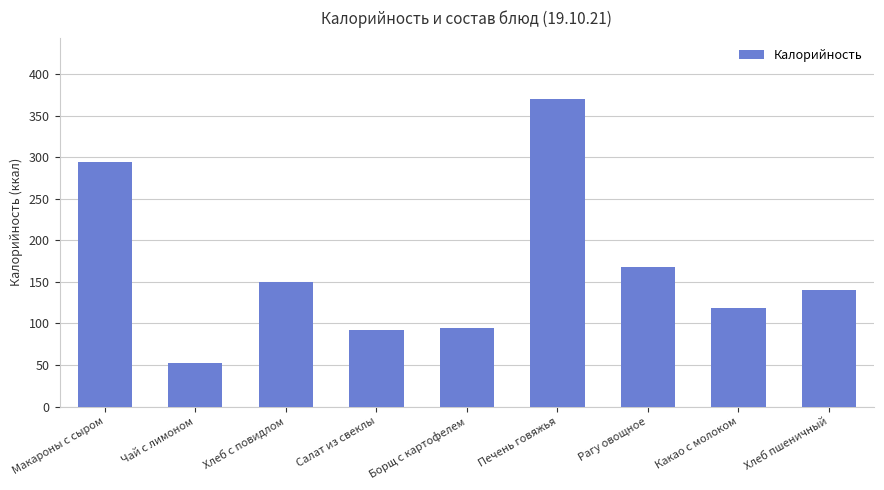

What value does the data have at Салат из свеклы?

92.3